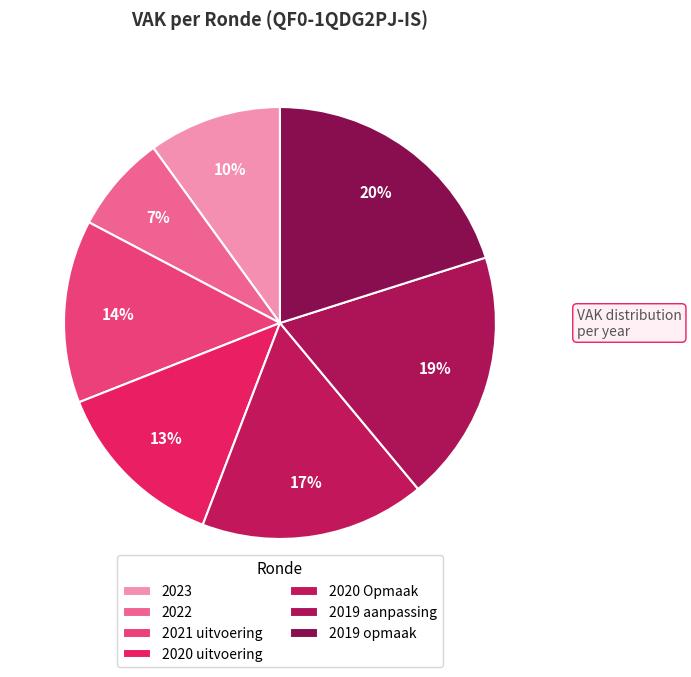

Does 2020 uitvoering represent more than half of the total?

No